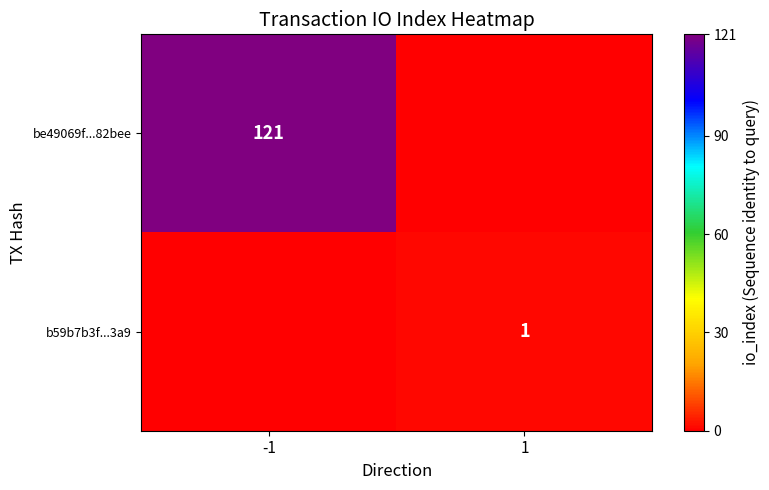

The value of be49069f...82bee at -1 is 187. True or false?

False